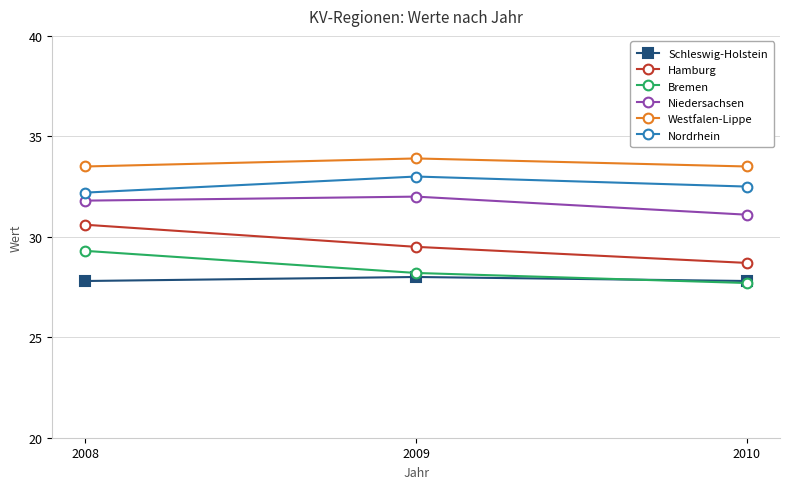

What is the difference between the highest and lowest values at 2008?

5.7